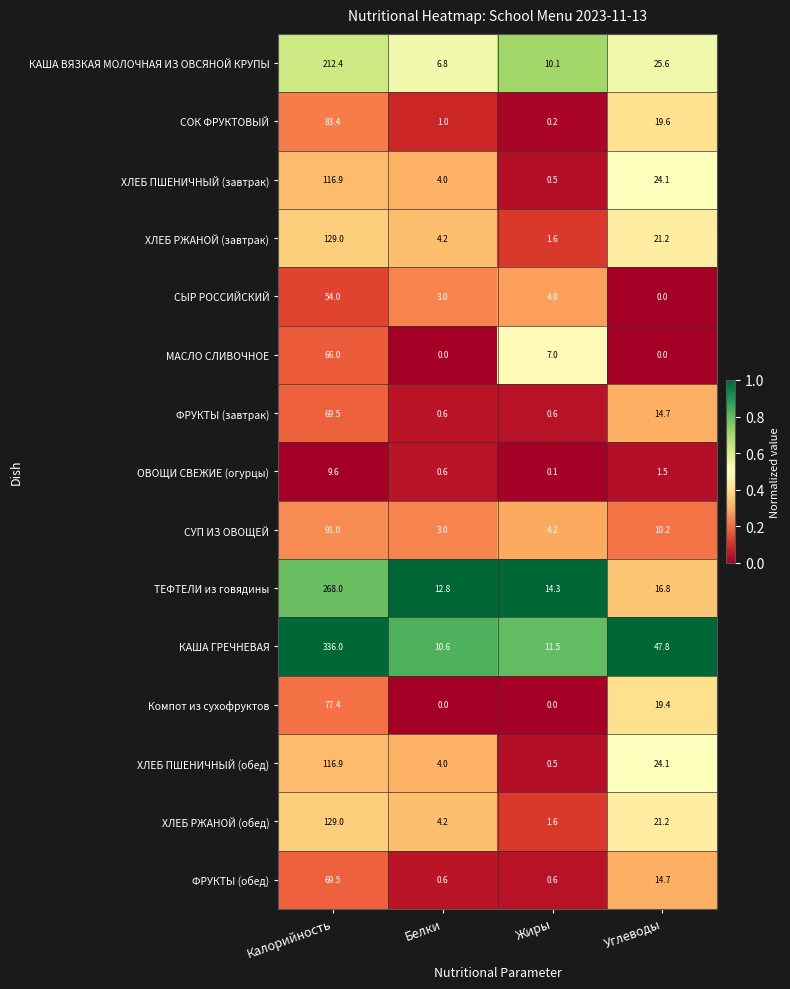

Which category has the highest value in the МАСЛО СЛИВОЧНОЕ series?

Калорийность